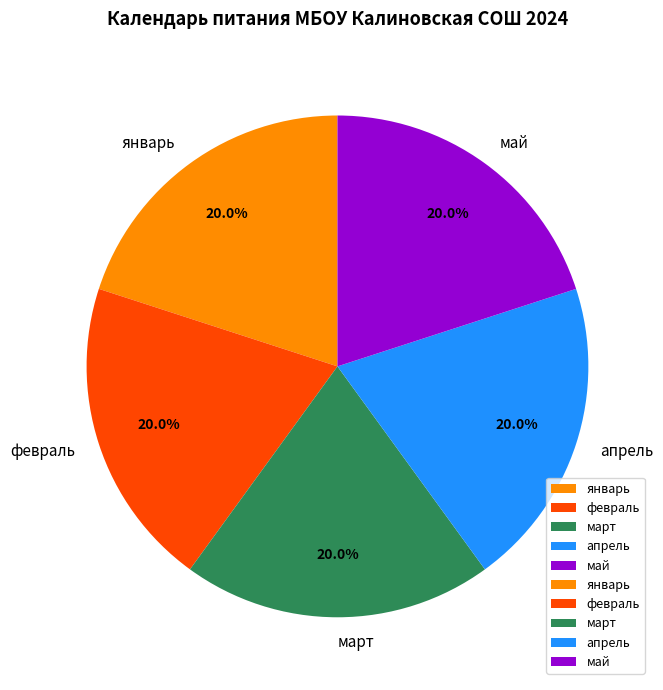

Approximately how many times larger is the value at февраль compared to апрель?

1.0